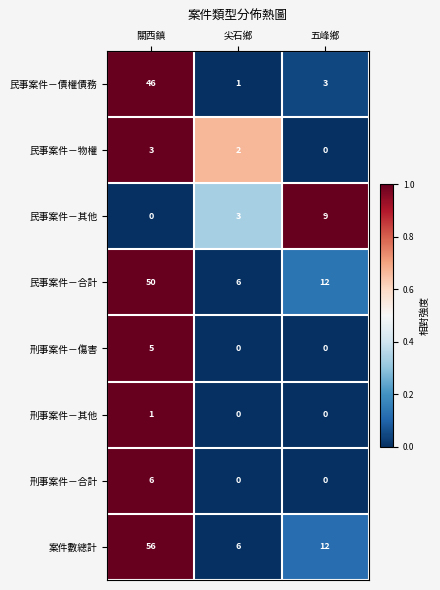

At which label is 民事案件－合計 closest to 28?

五峰鄉